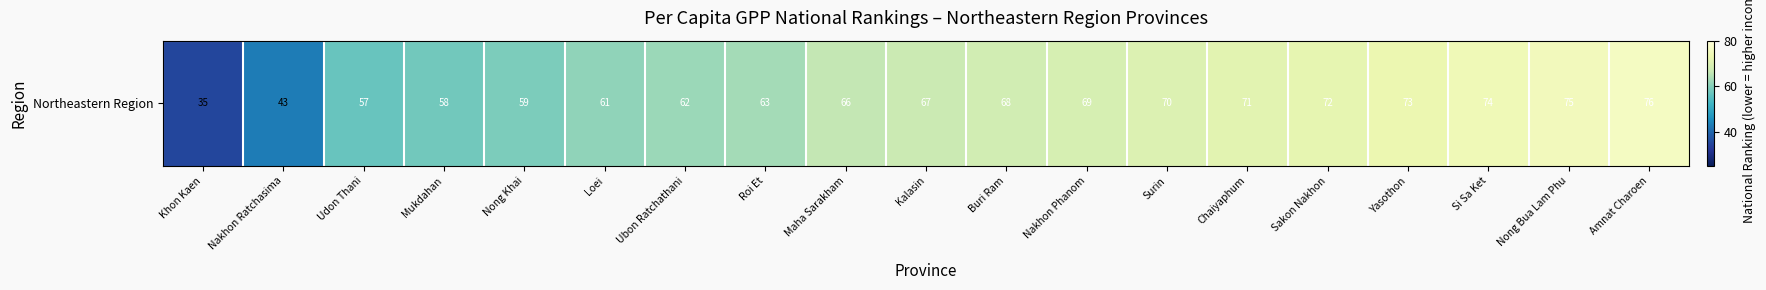

Count the number of values greater than 67.

9